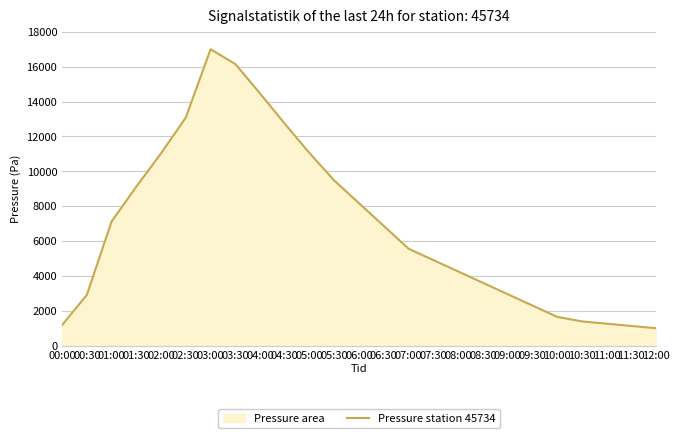

How many lines are shown in the chart?

1